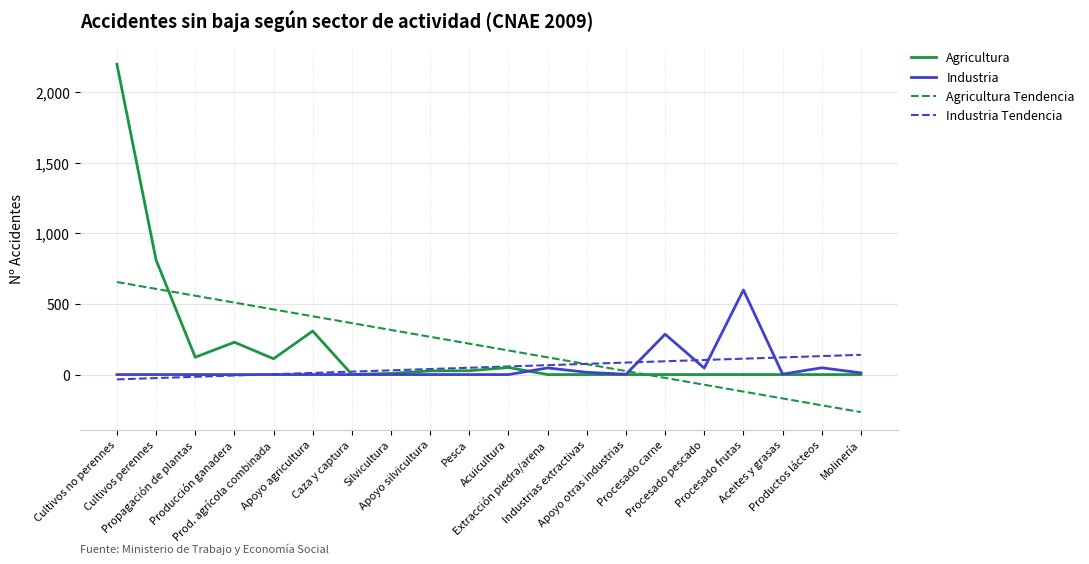

Rank the categories by Agricultura Tendencia value from lowest to highest.

Molinería, Productos lácteos, Aceites y grasas, Procesado frutas, Procesado pescado, Procesado carne, Apoyo otras industrias, Industrias extractivas, Extracción piedra/arena, Acuicultura, Pesca, Apoyo silvicultura, Silvicultura, Caza y captura, Apoyo agricultura, Prod. agrícola combinada, Producción ganadera, Propagación de plantas, Cultivos perennes, Cultivos no perennes